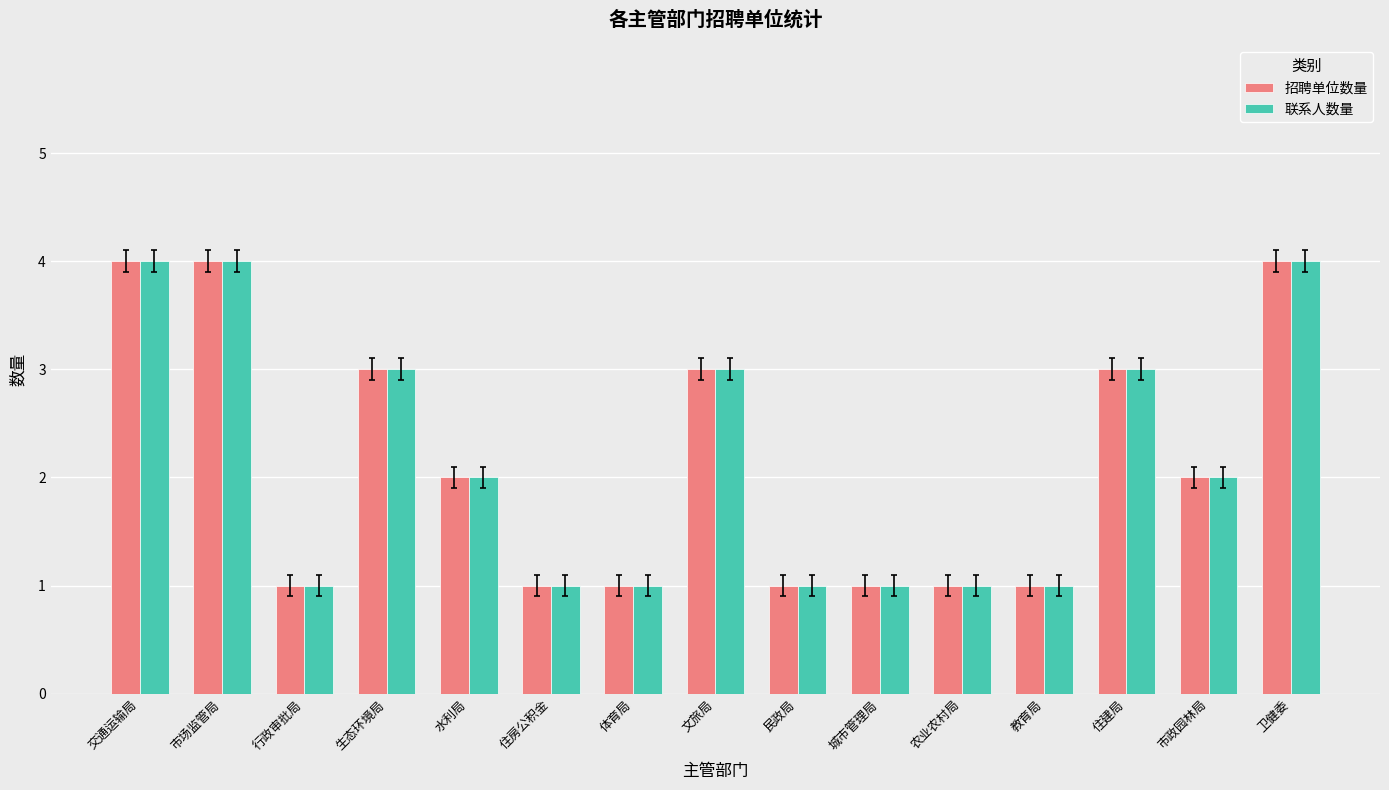

Is the value of 招聘单位数量 at 行政审批局 greater than the value of 联系人数量 at 市政园林局?

No